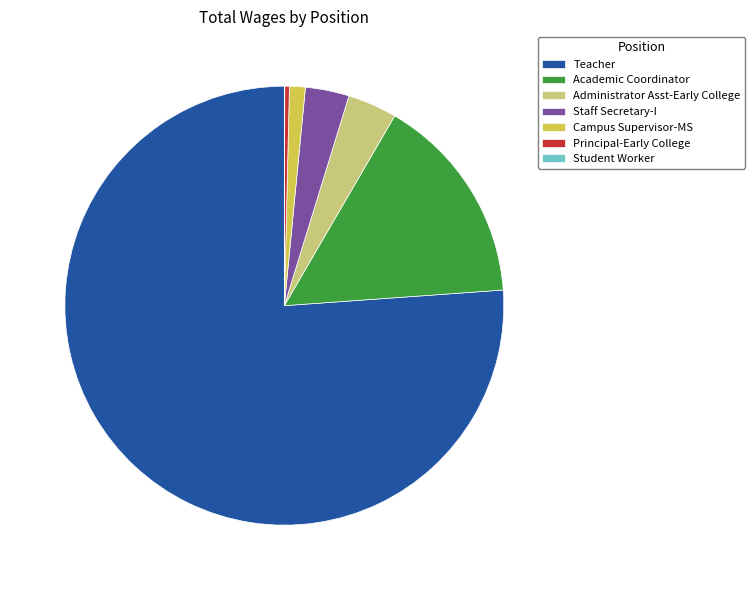

Is there any slice that represents more than half of the pie?

Yes